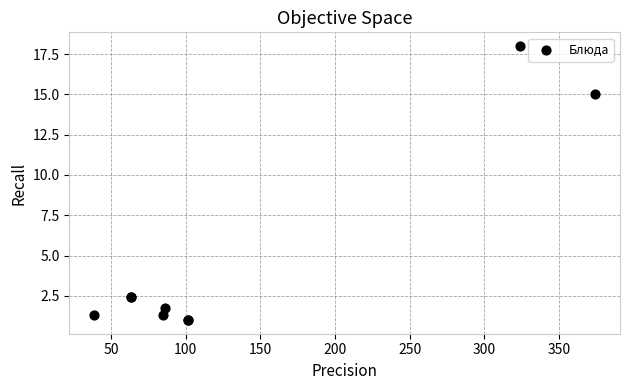

What Y value in the scatter plot is closest to 9?

15.0